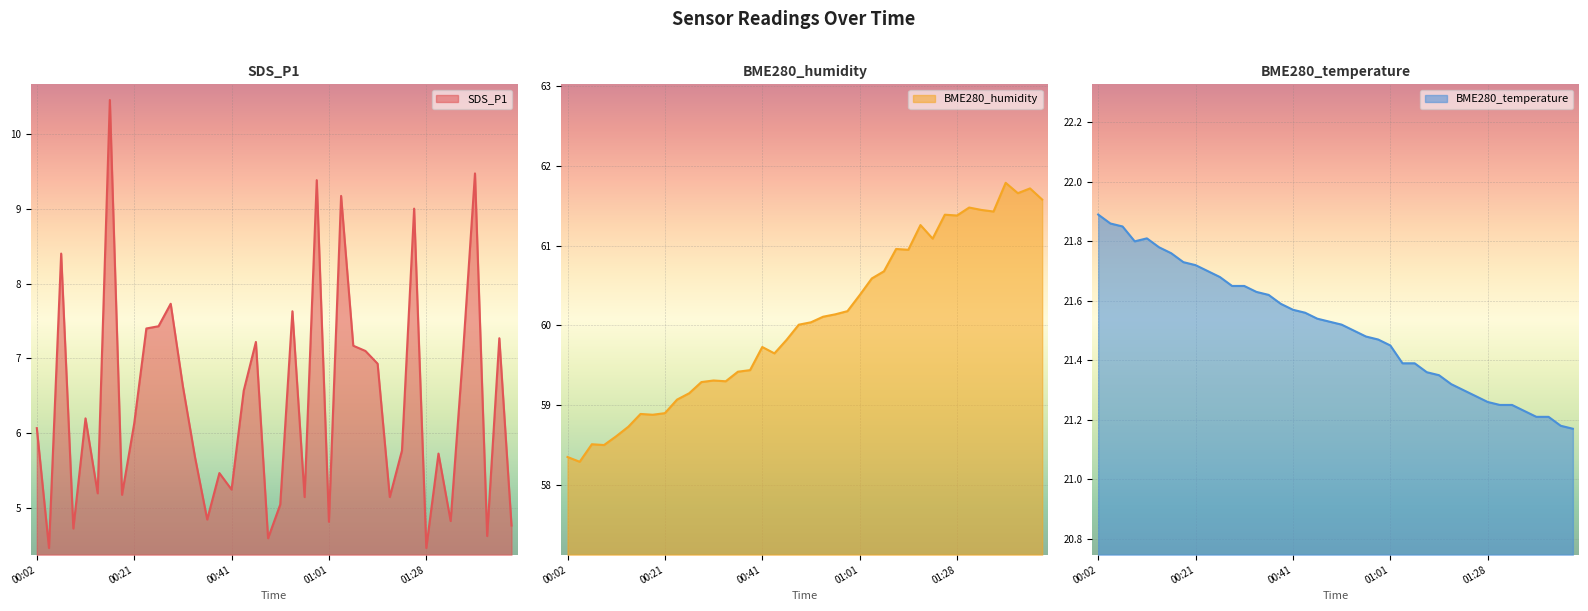

What is the average value of the BME280_temperature series?

21.5